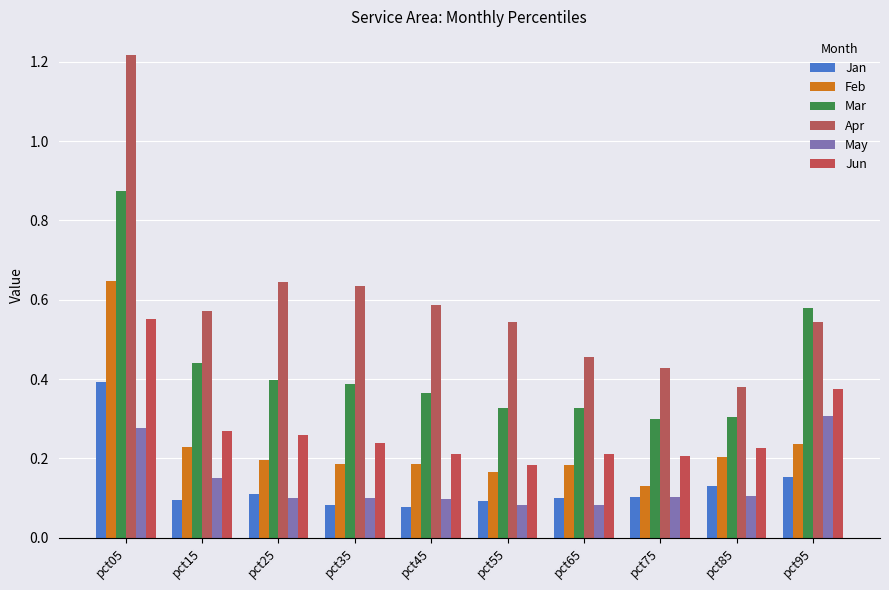

Is it true that Mar equals 0.5 at pct65?

False